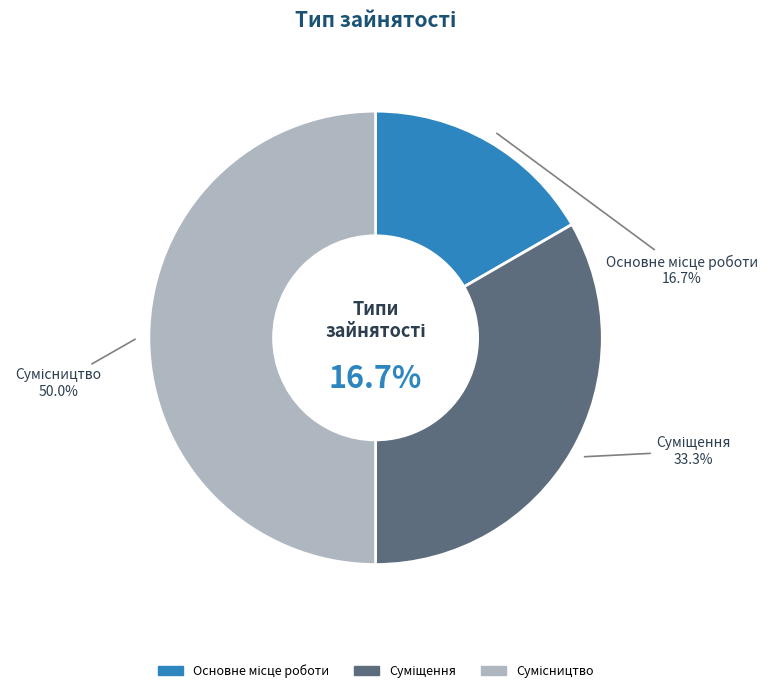

What is the largest slice in the pie chart?

Сумісництво